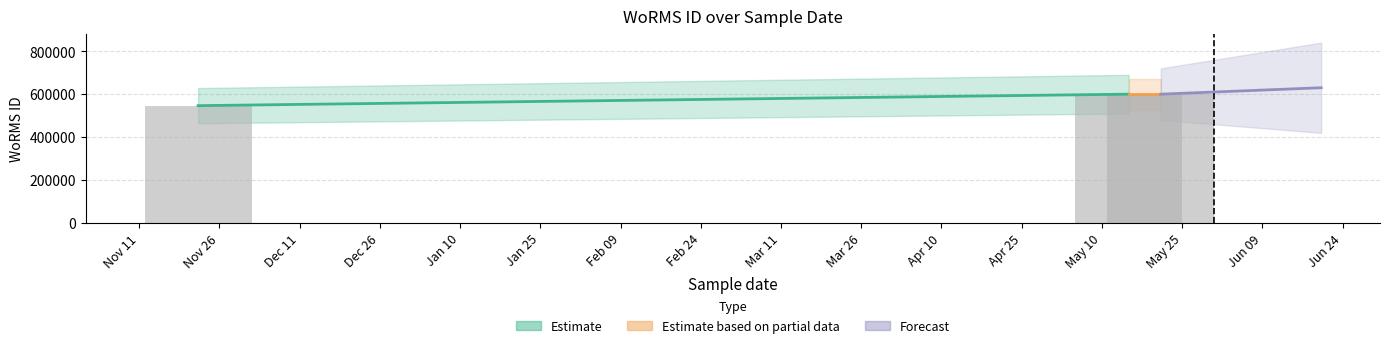

Reading left to right, what are all the values shown in this chart?

547449	600979	600979